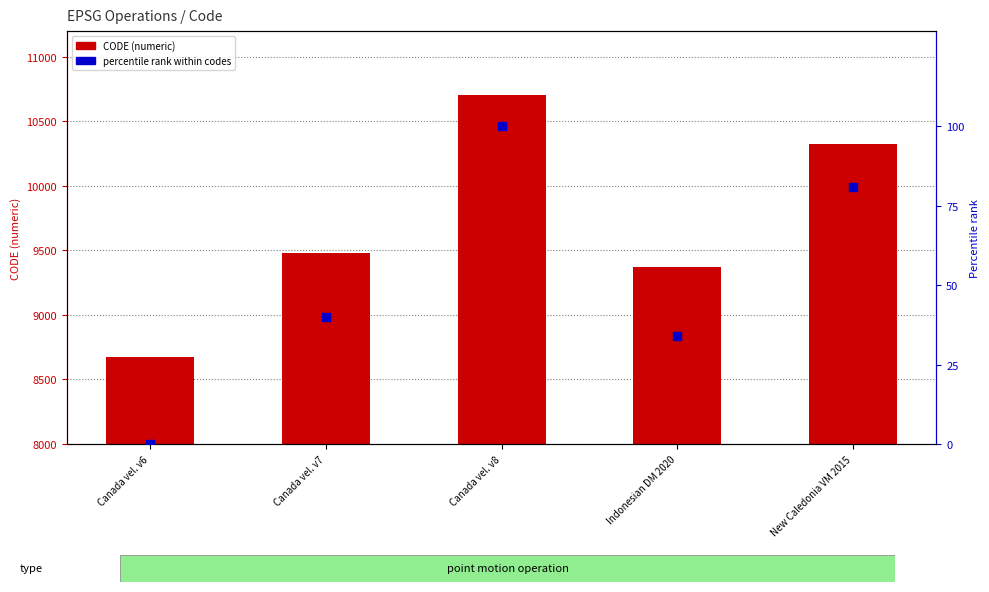

Which series has the widest spread of Y values?

CODE